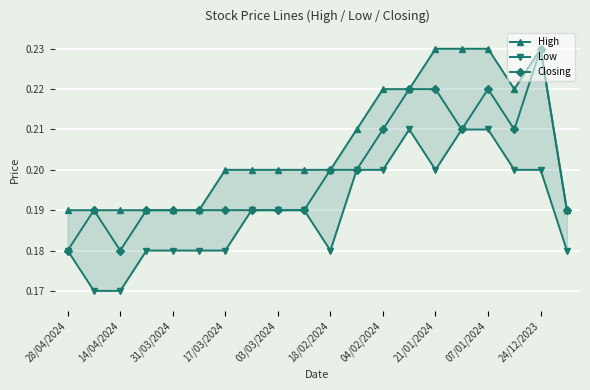

True or false: High and Closing cross at least once.

False